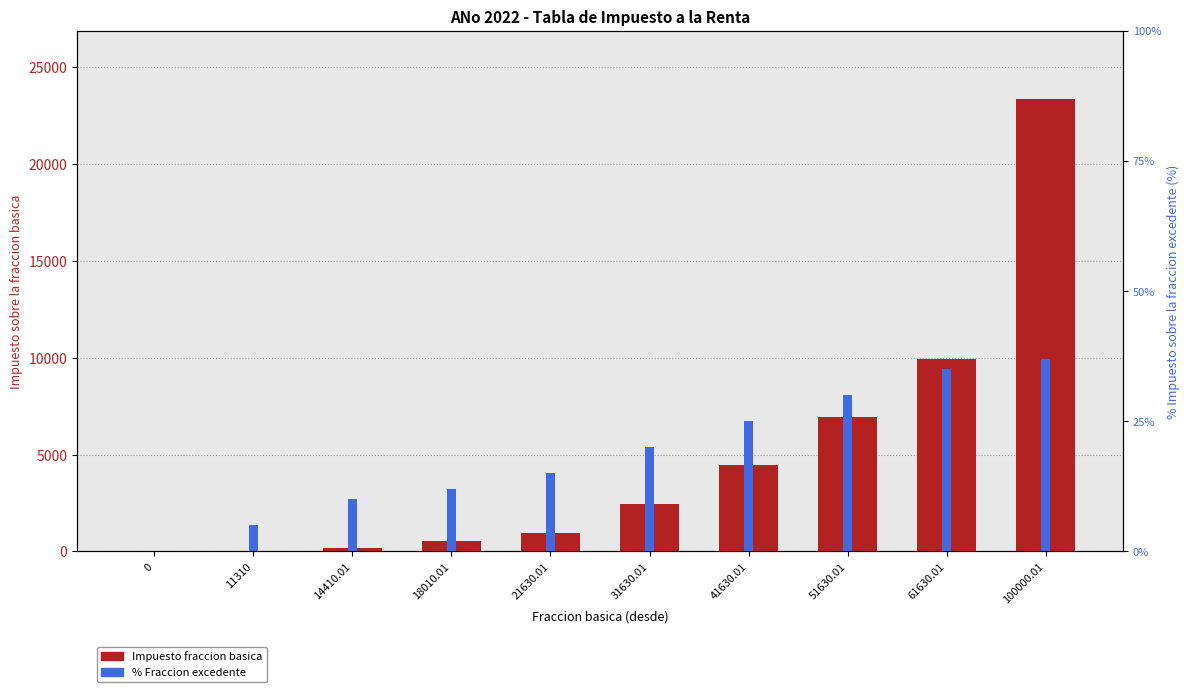

Rank the series by their maximum value, from highest to lowest.

Impuesto fraccion basica, % Fraccion excedente